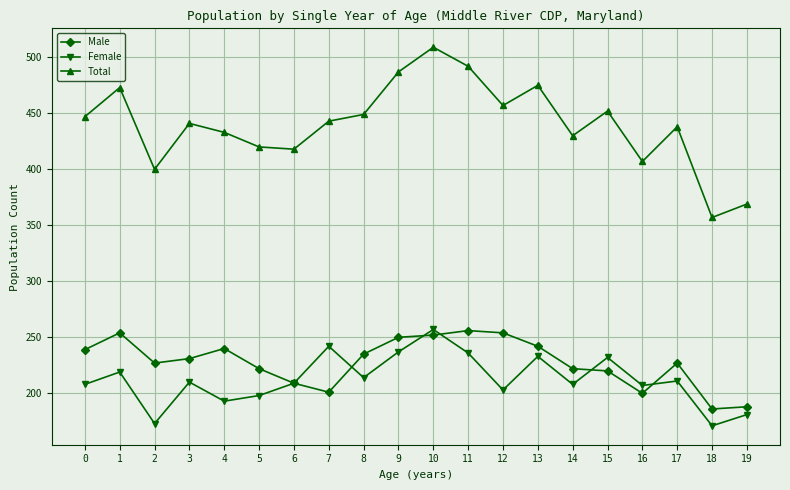

Rank the series at 13 from highest to lowest value.

Total, Male, Female